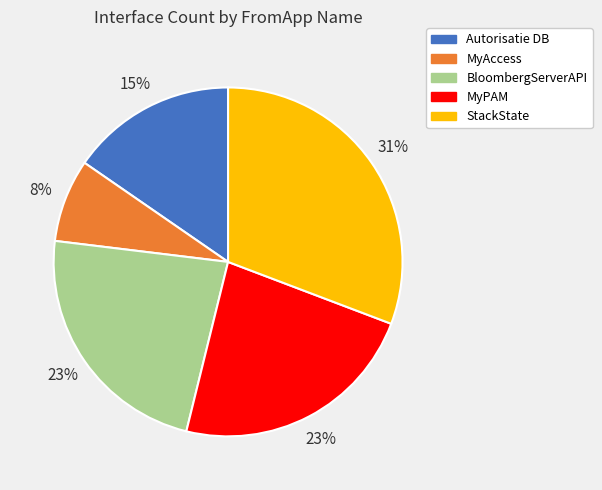

Is StackState the majority of the pie?

No